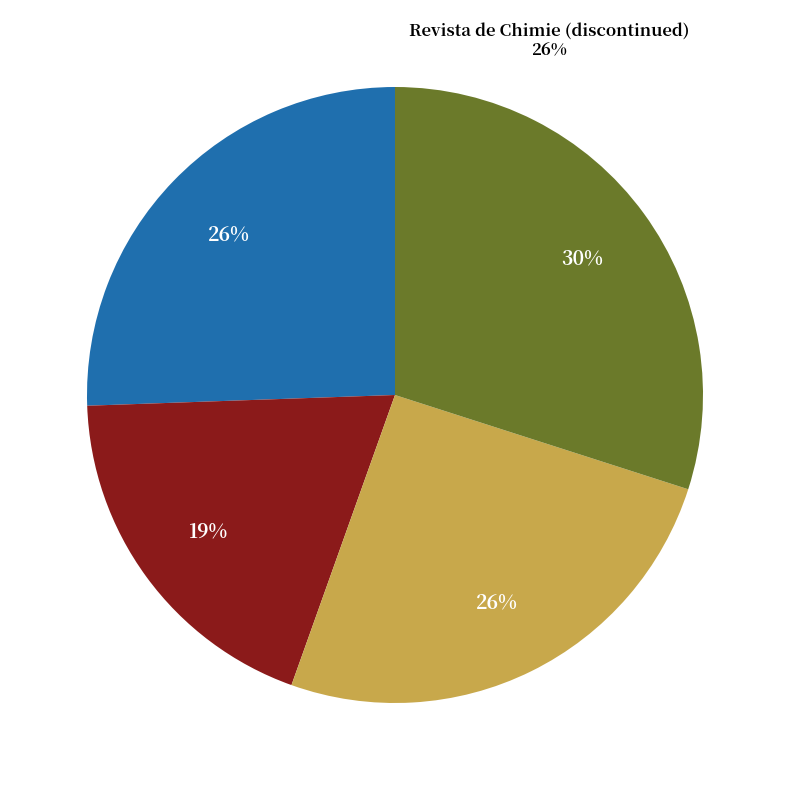

What is the largest slice in the pie chart?

Applied Sciences